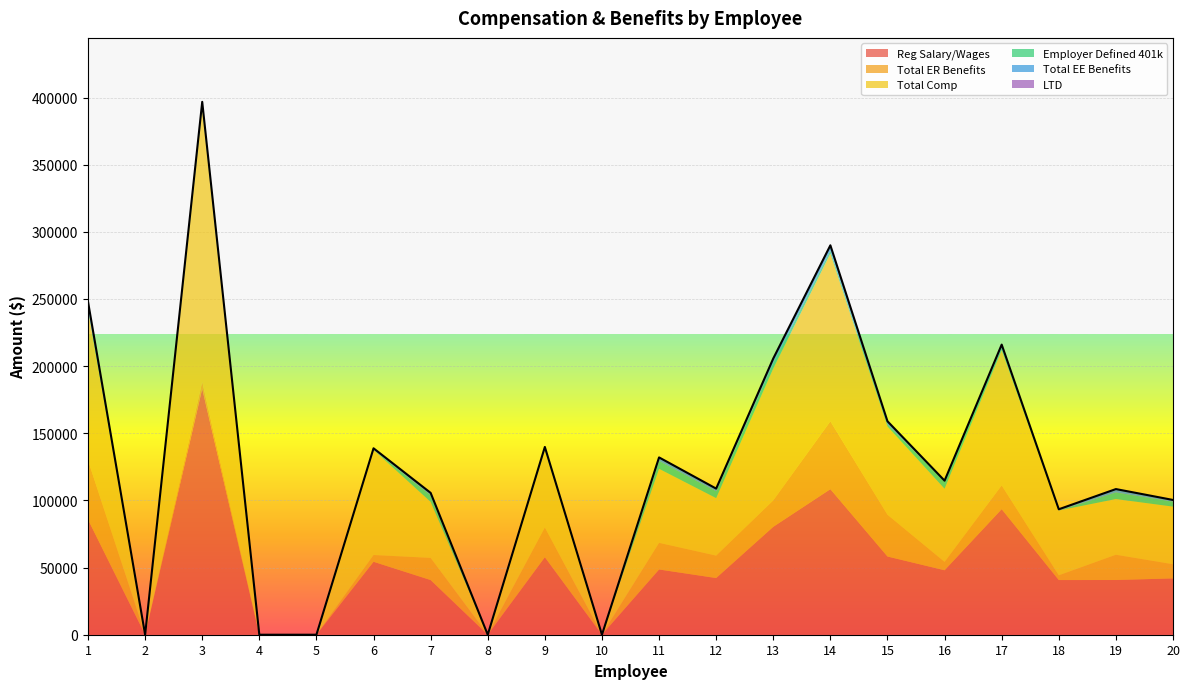

What is the average value of the Reg Salary/Wages series?

51223.9